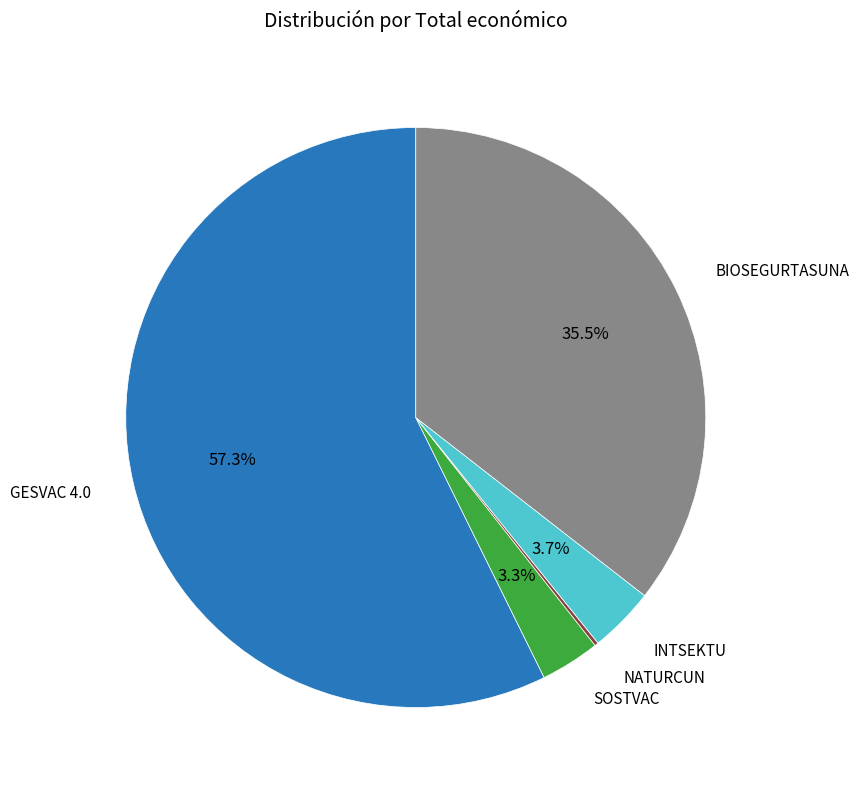

Which slice is the largest?

GESVAC 4.0